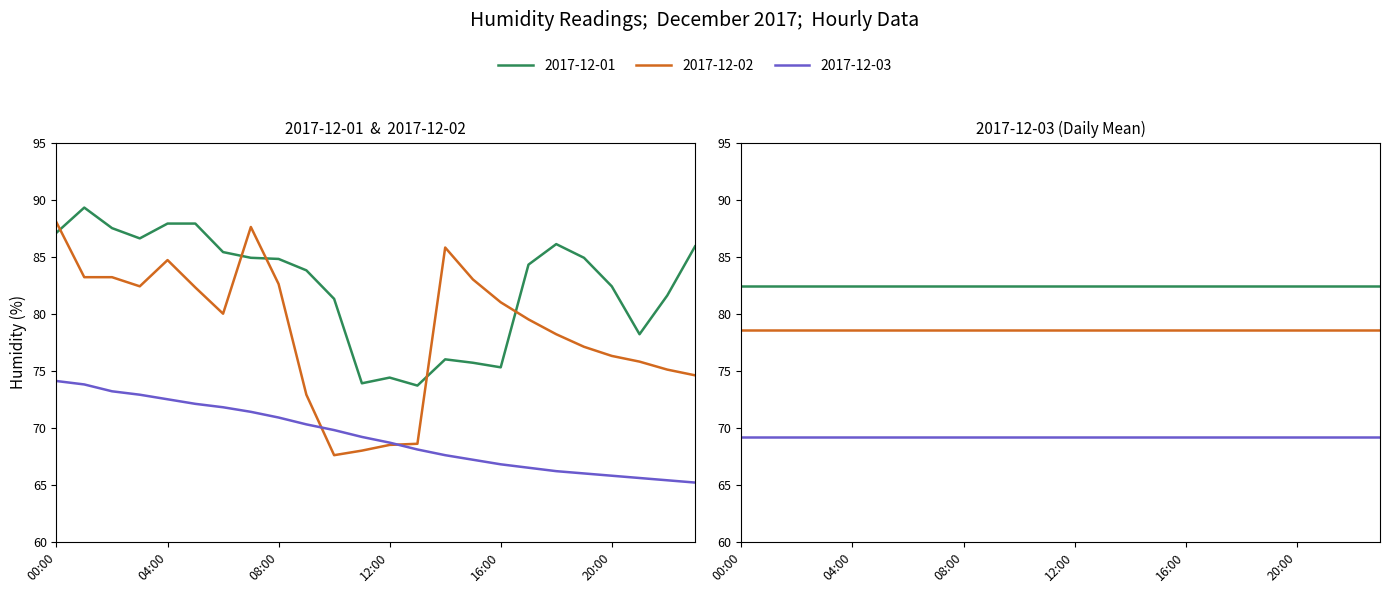

At which label does 2017-12-02 first exceed 80?

00:00